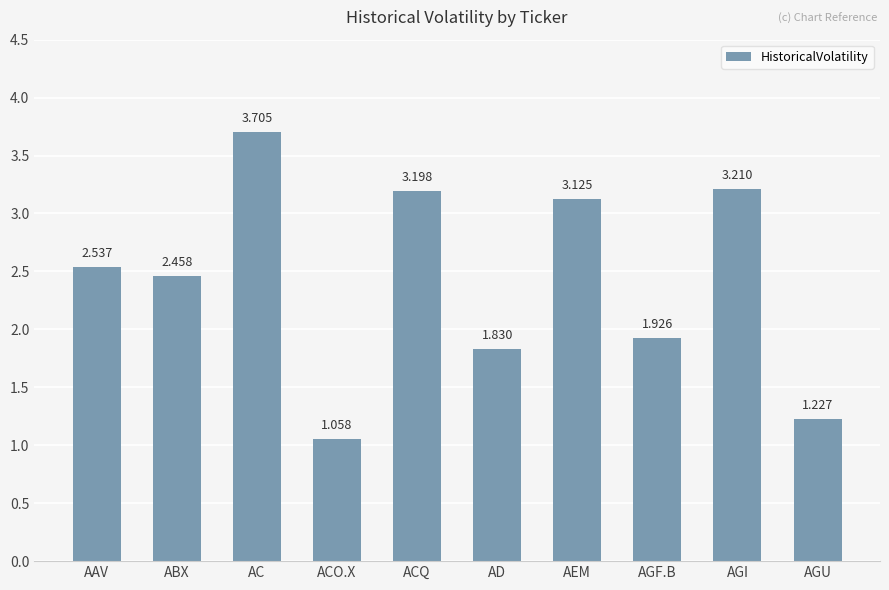

At which label does the data first exceed 2?

AAV